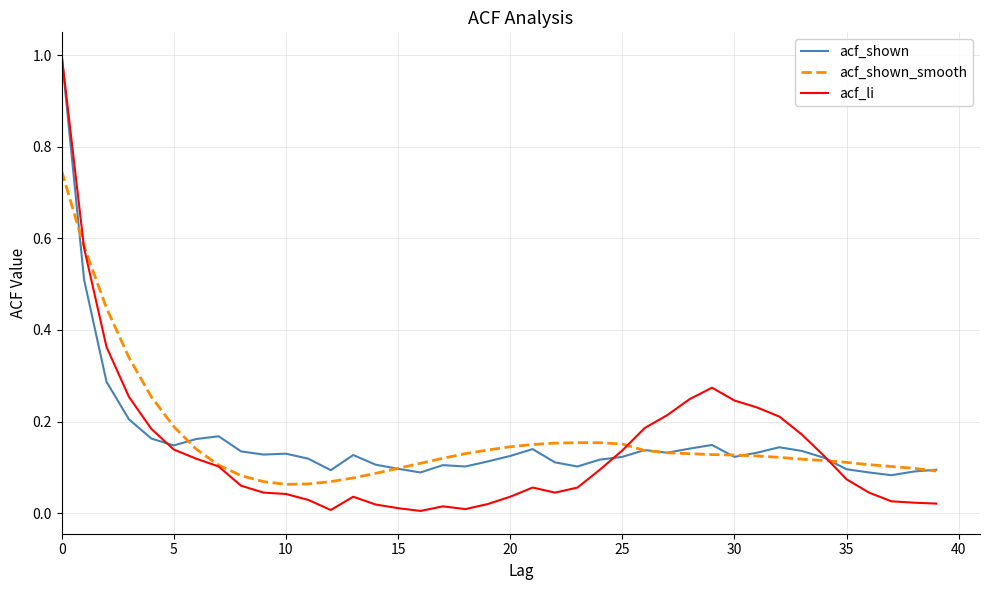

Which series has the largest range (max minus min)?

acf_li